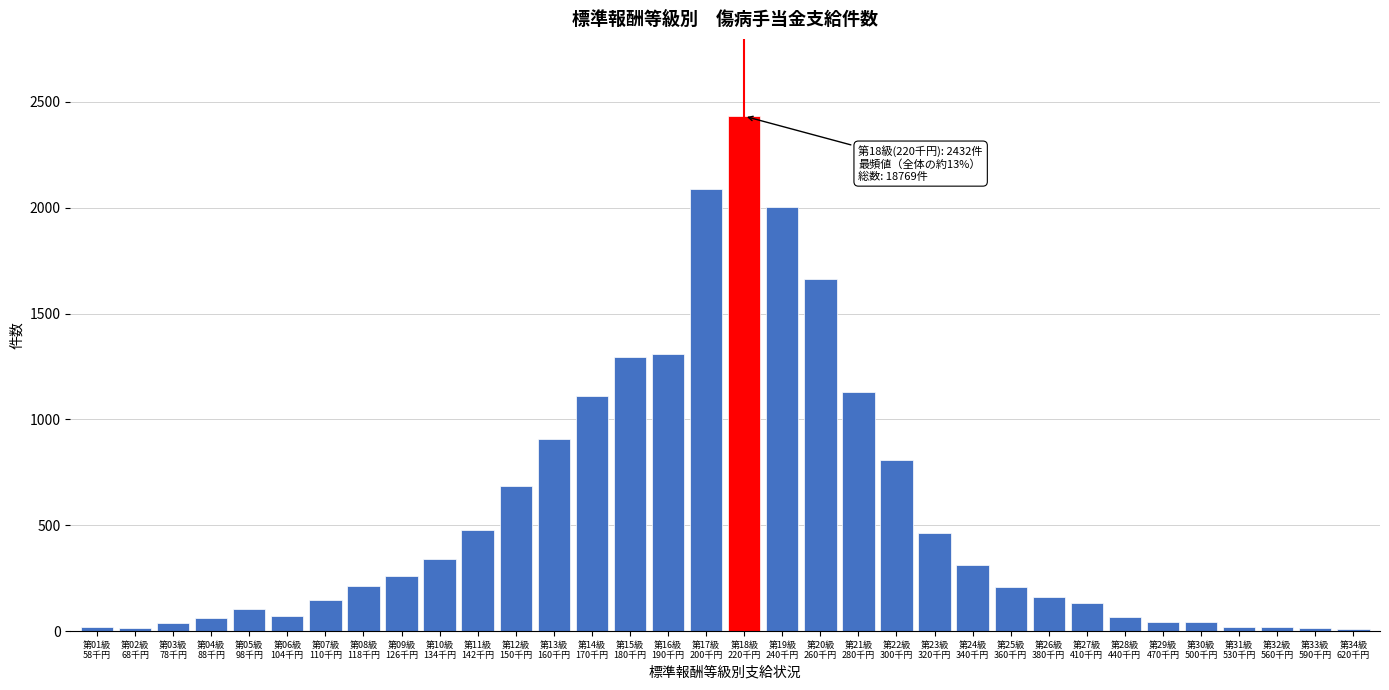

What is the average value?

550